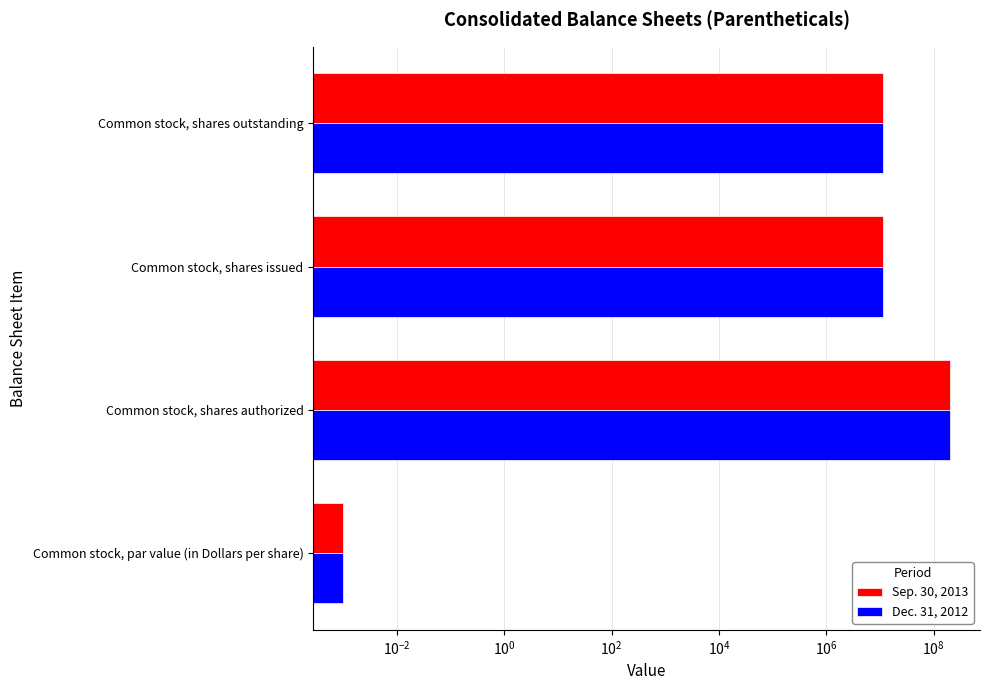

Reading left to right, list all the values displayed in this chart.

Sep. 30, 2013: 0.0	200000000.0	11590067.0	11590067.0
Dec. 31, 2012: 0.0	200000000.0	11590067.0	11590067.0